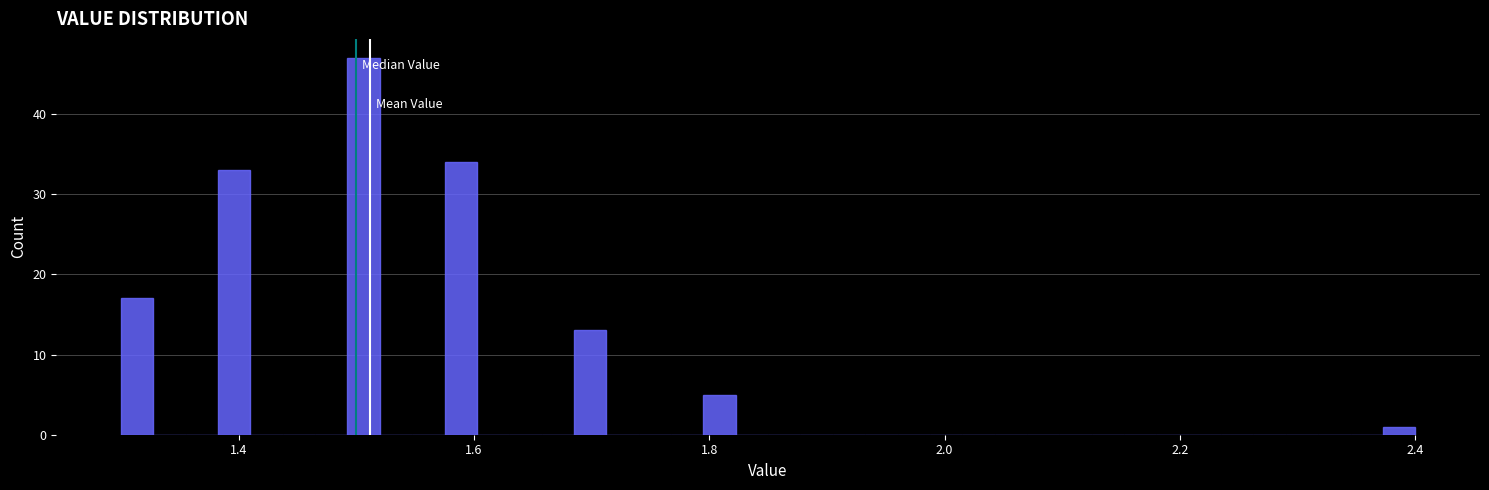

Read against the x-axis, roughly where is the centre of the tallest bar?

1.50